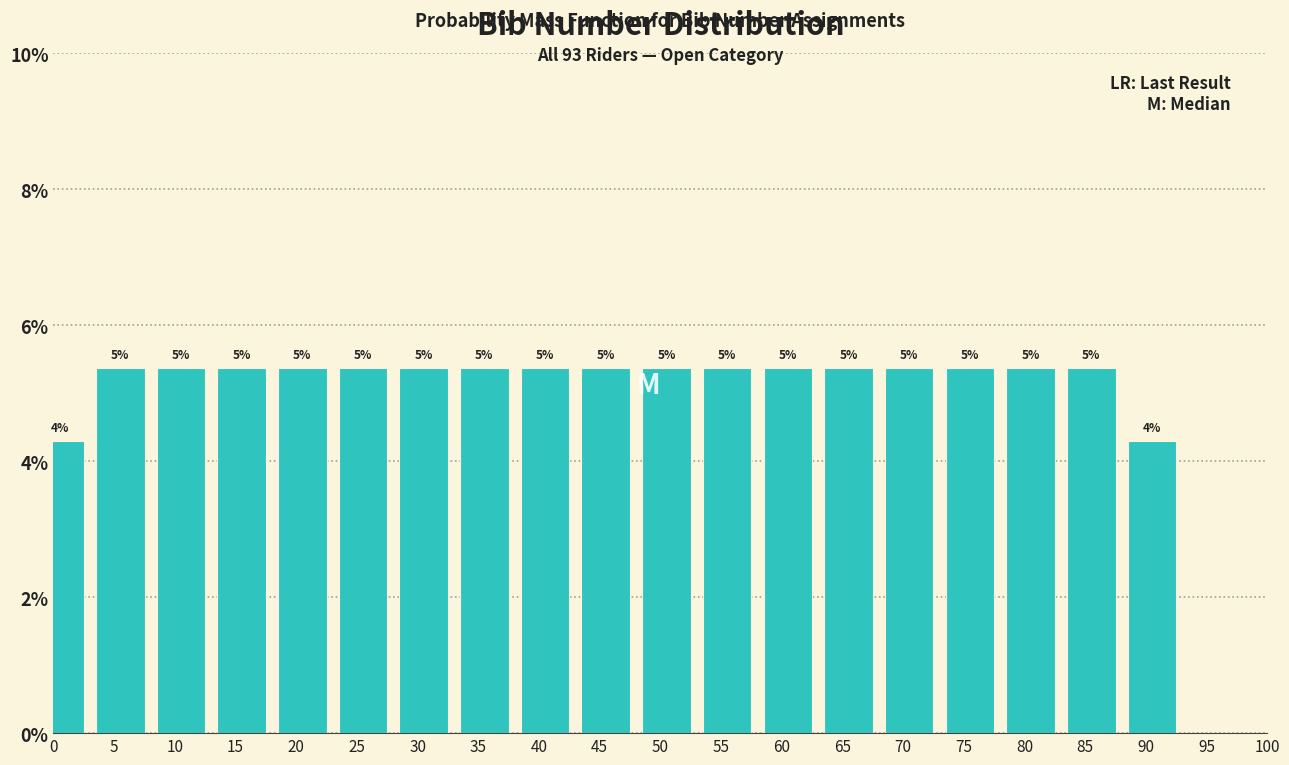

Are the bars horizontal?

No